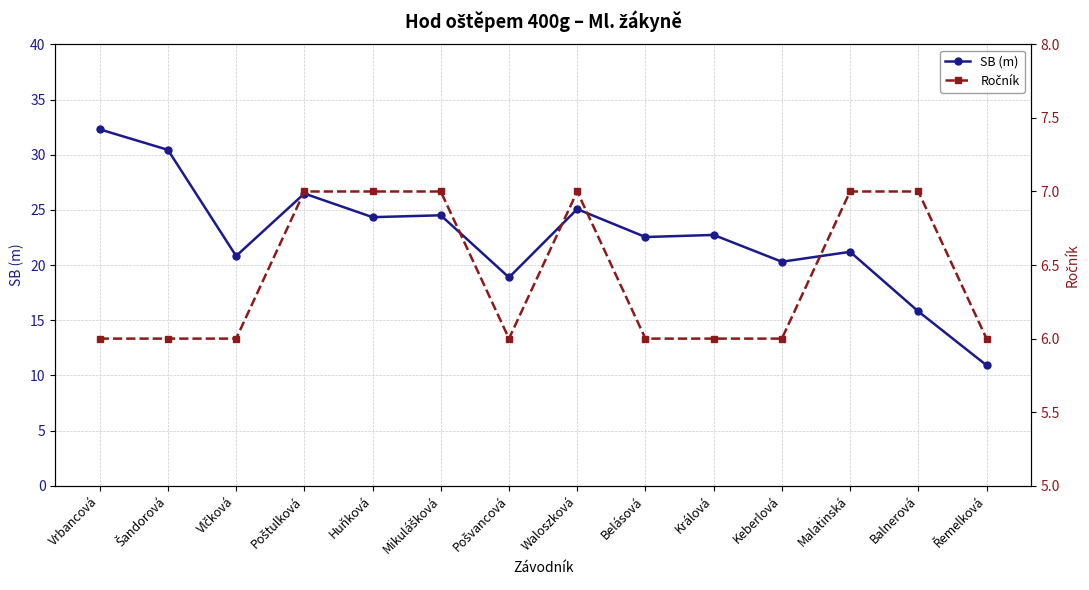

True or false: Ročník and SB (m) cross at least once.

False